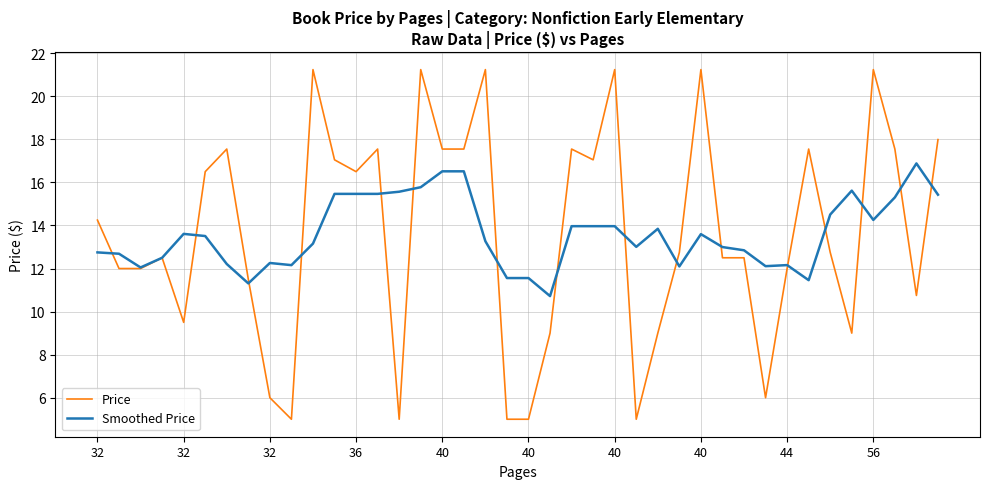

How many distinct data groups are displayed?

2